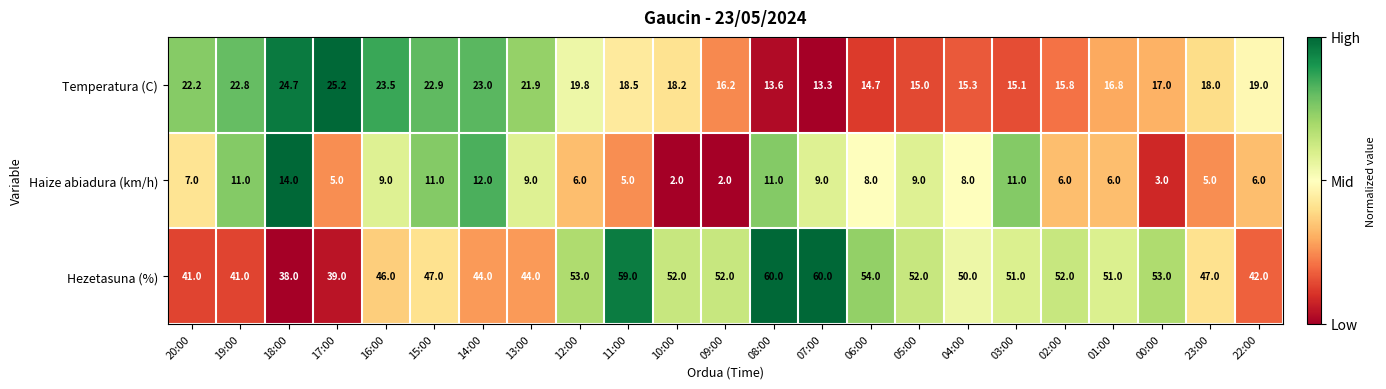

At which category is the sum across all series the highest?

08:00